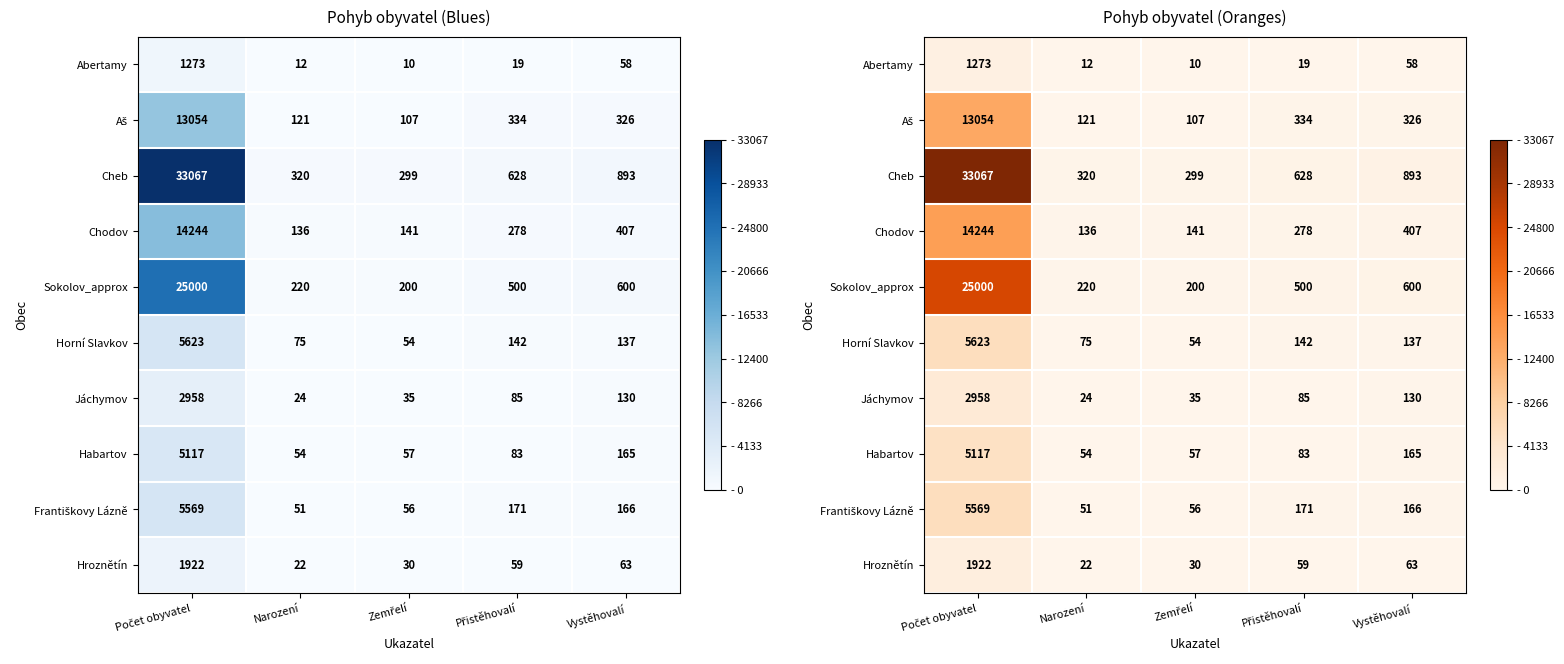

Rank the series at Vystěhovalí from highest to lowest value.

Cheb, Sokolov_approx, Chodov, Aš, Františkovy Lázně, Habartov, Horní Slavkov, Jáchymov, Hroznětín, Abertamy